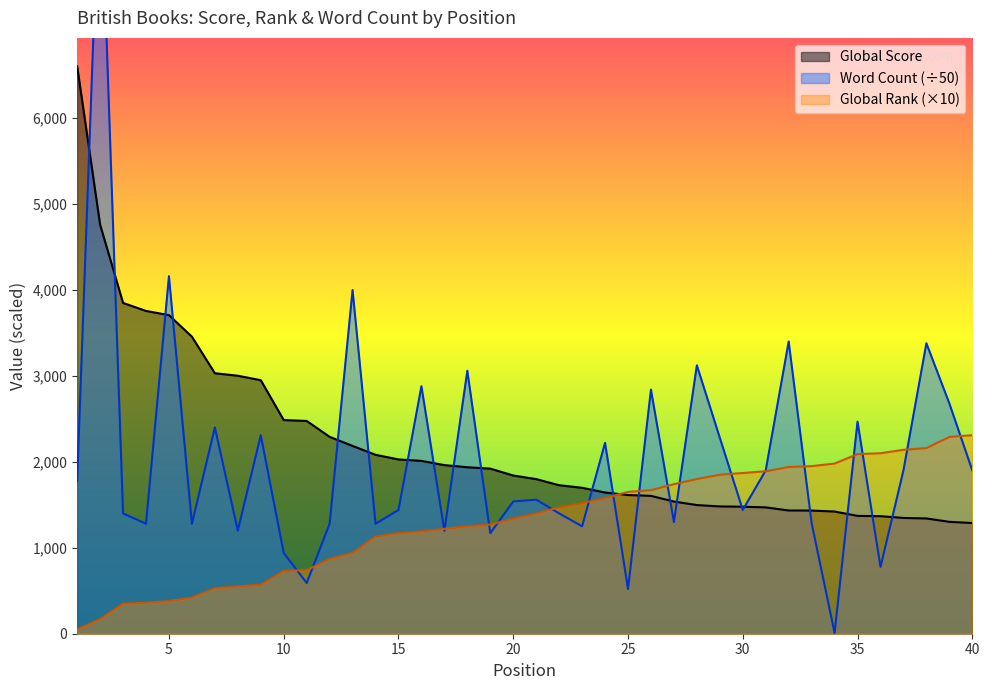

What is the greatest value displayed?

9102.5